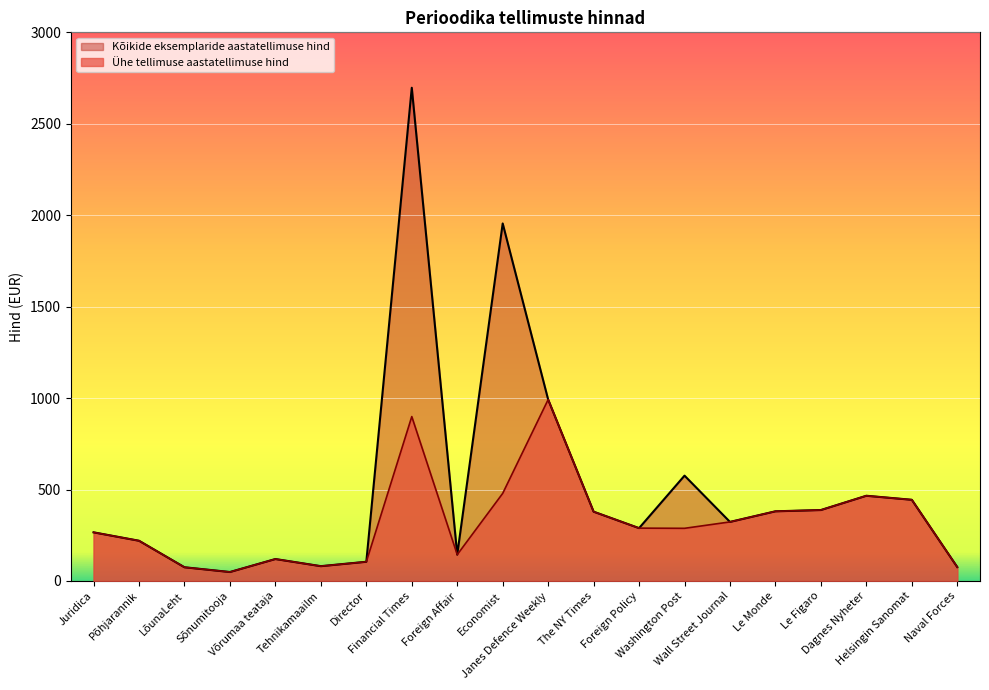

Which category has the lowest value in the Ühe tellimuse aastatellimuse hind series?

Sõnumitooja